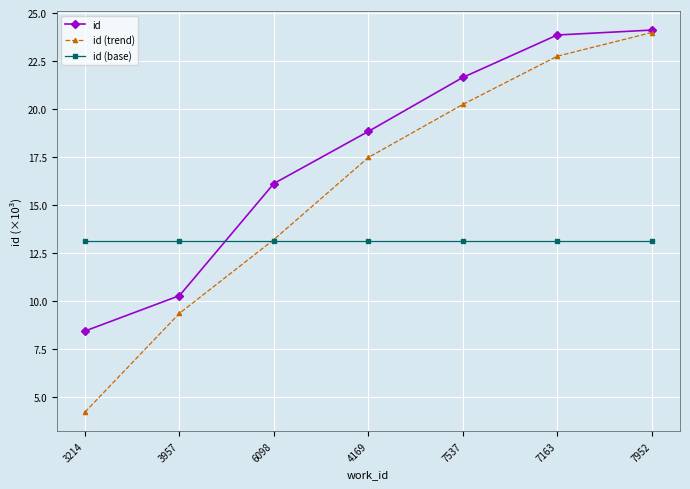

Reading left to right, what are all the values shown in this chart?

id: 8.4	10.3	16.1	18.8	21.7	23.9	24.1
id (trend): 4.2	9.4	13.2	17.5	20.2	22.8	24.0
id (base): 13.1	13.1	13.1	13.1	13.1	13.1	13.1